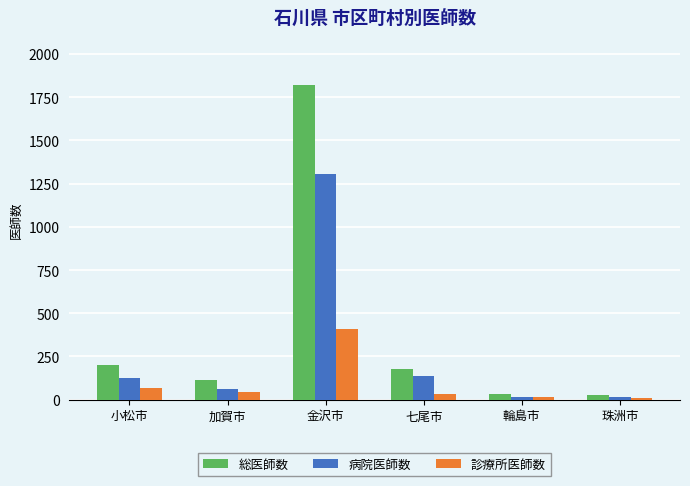

Rank the series by their maximum value, from highest to lowest.

総医師数, 病院医師数, 診療所医師数